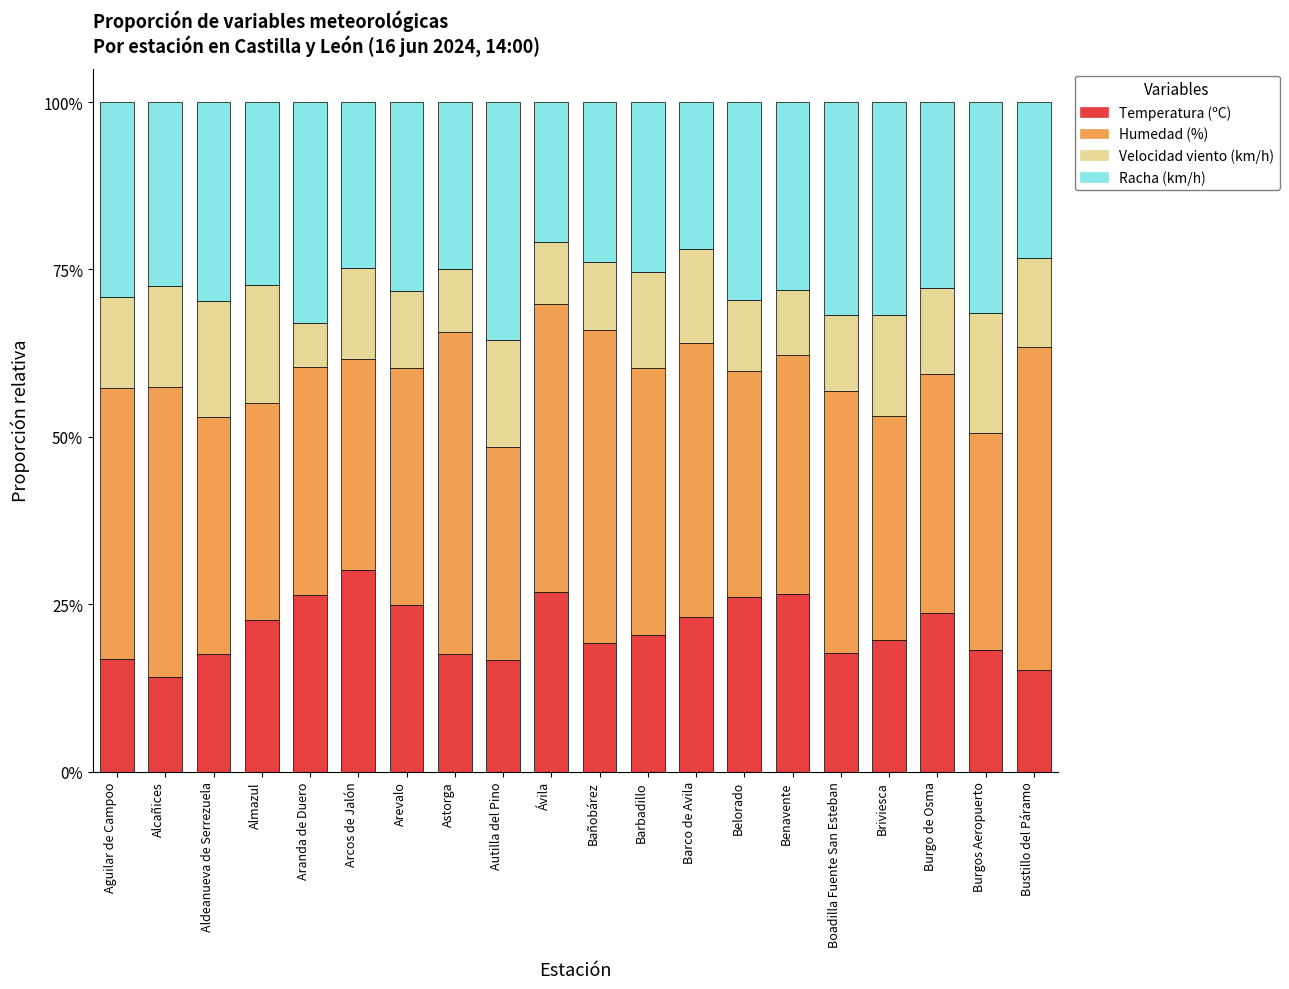

The value of Velocidad viento (km/h) at Briviesca is 0.2. True or false?

True